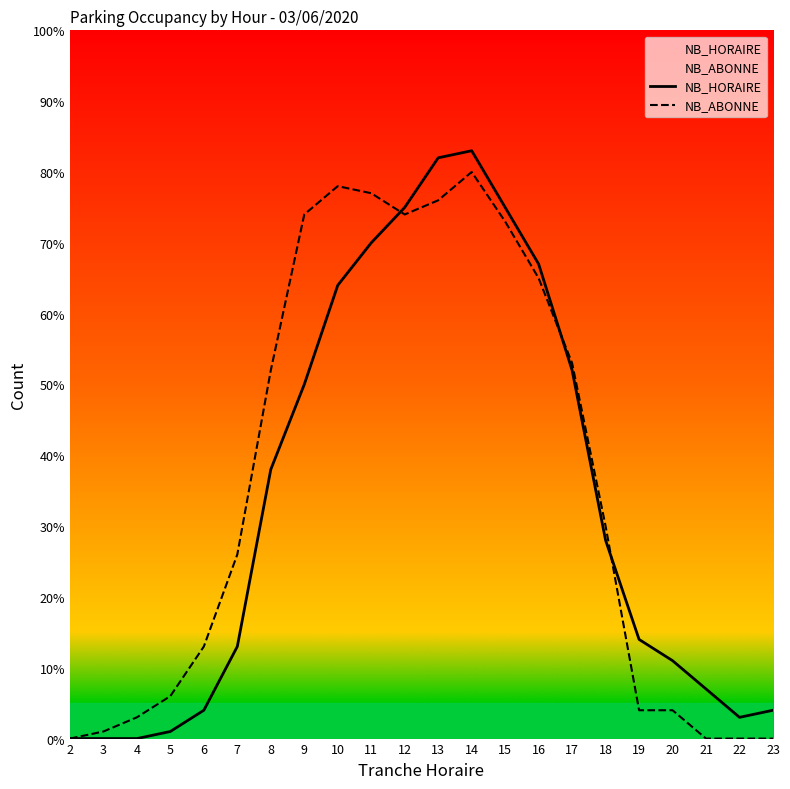

Which series has the widest spread of values?

NB_HORAIRE